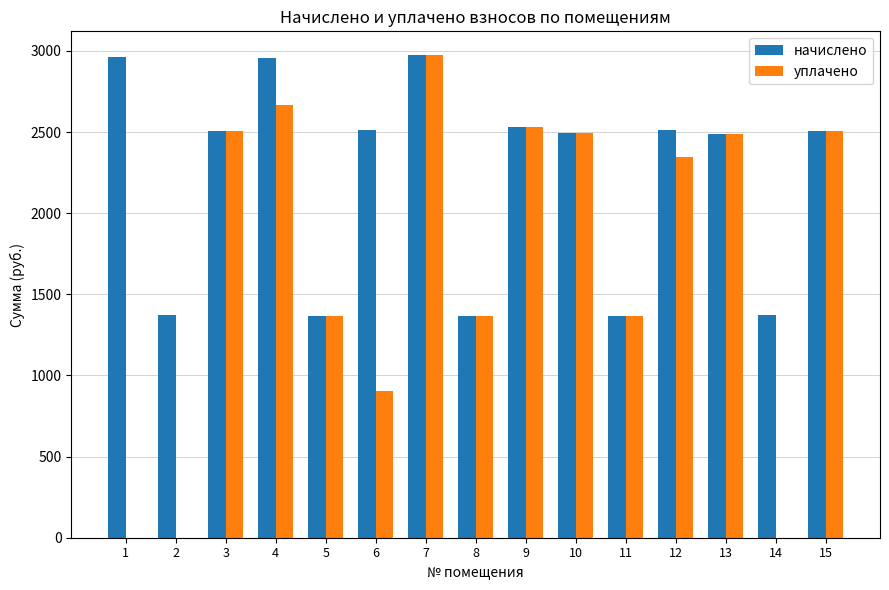

What is the maximum value for уплачено?

2971.7